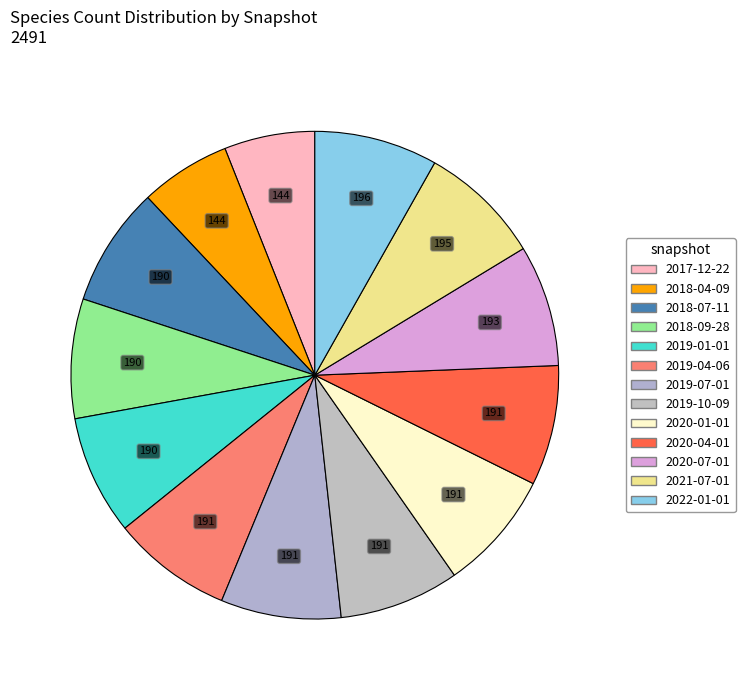

What is the total percentage of 2018-09-28 and 2020-04-01?

15.9%